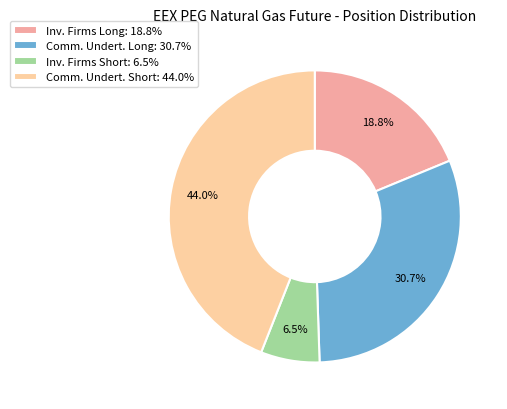

How much of the chart is everything except Inv. Firms Long: 18.8%?

81.2%